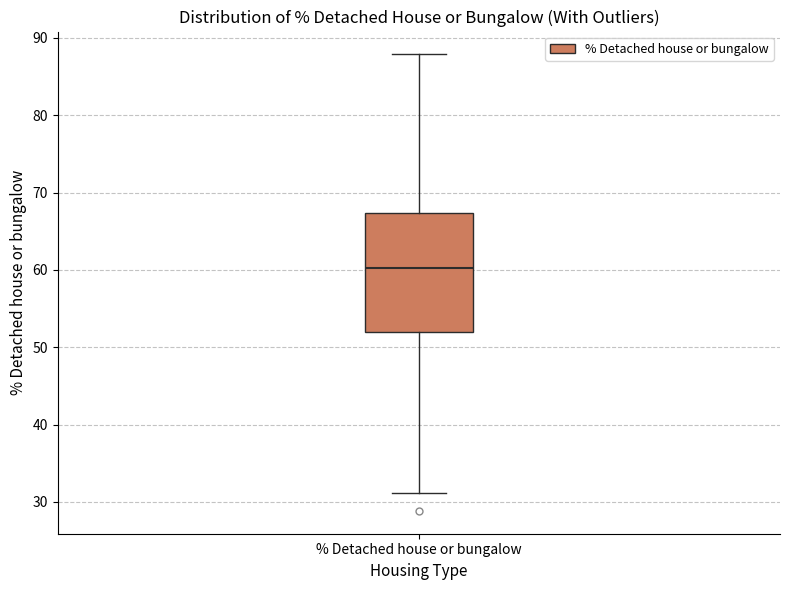

Where is the lower edge of the box for % Detached house or bungalow on the y-axis? The values are not printed on the chart, so give them approximately, as read against the axis.

52